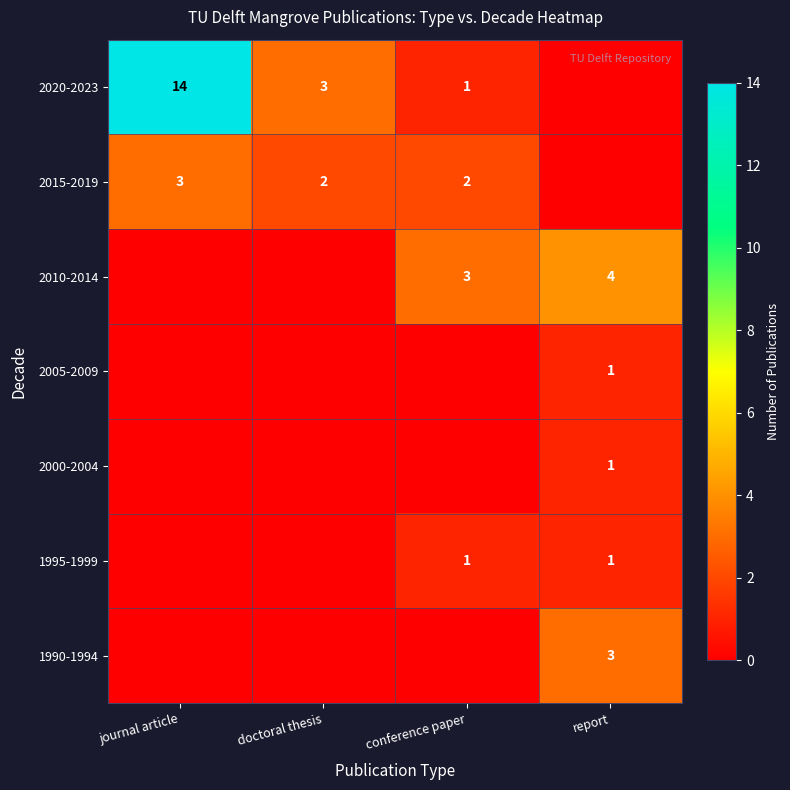

Is the value of 2010-2014 at conference paper greater than the value of 2000-2004 at report?

Yes